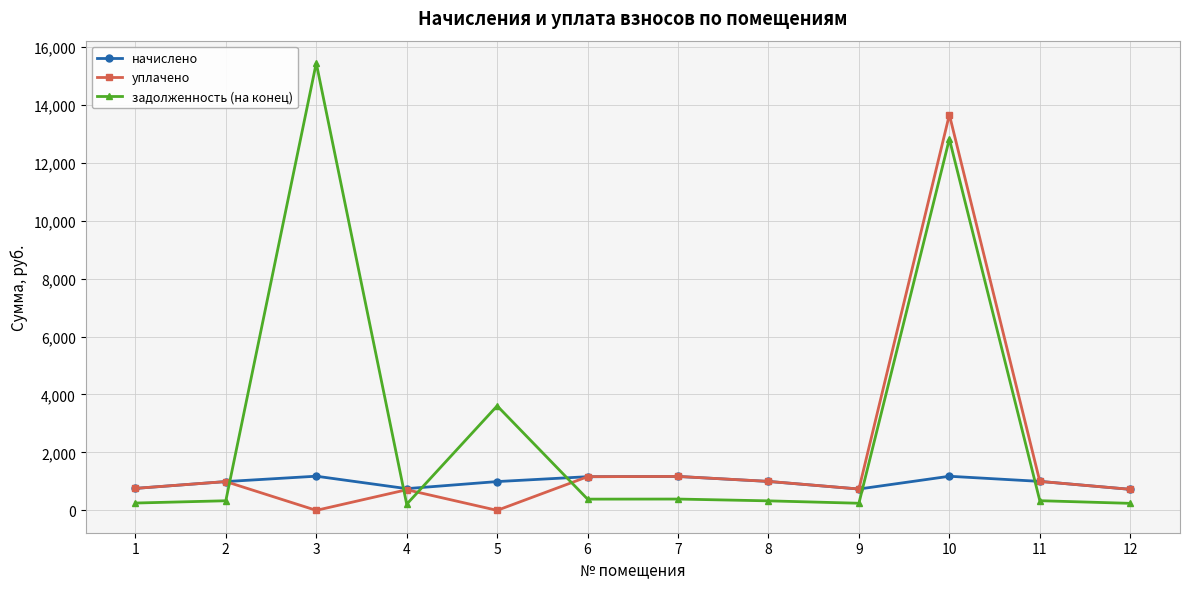

After their last crossing, which series has the higher values: задолженность (на конец) or начислено?

начислено